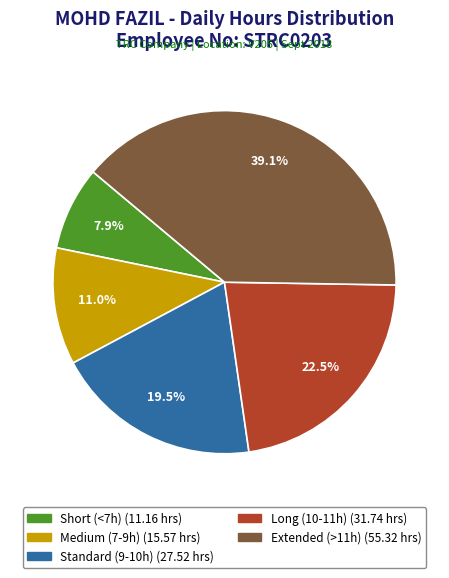

Is there a majority slice in this chart?

No